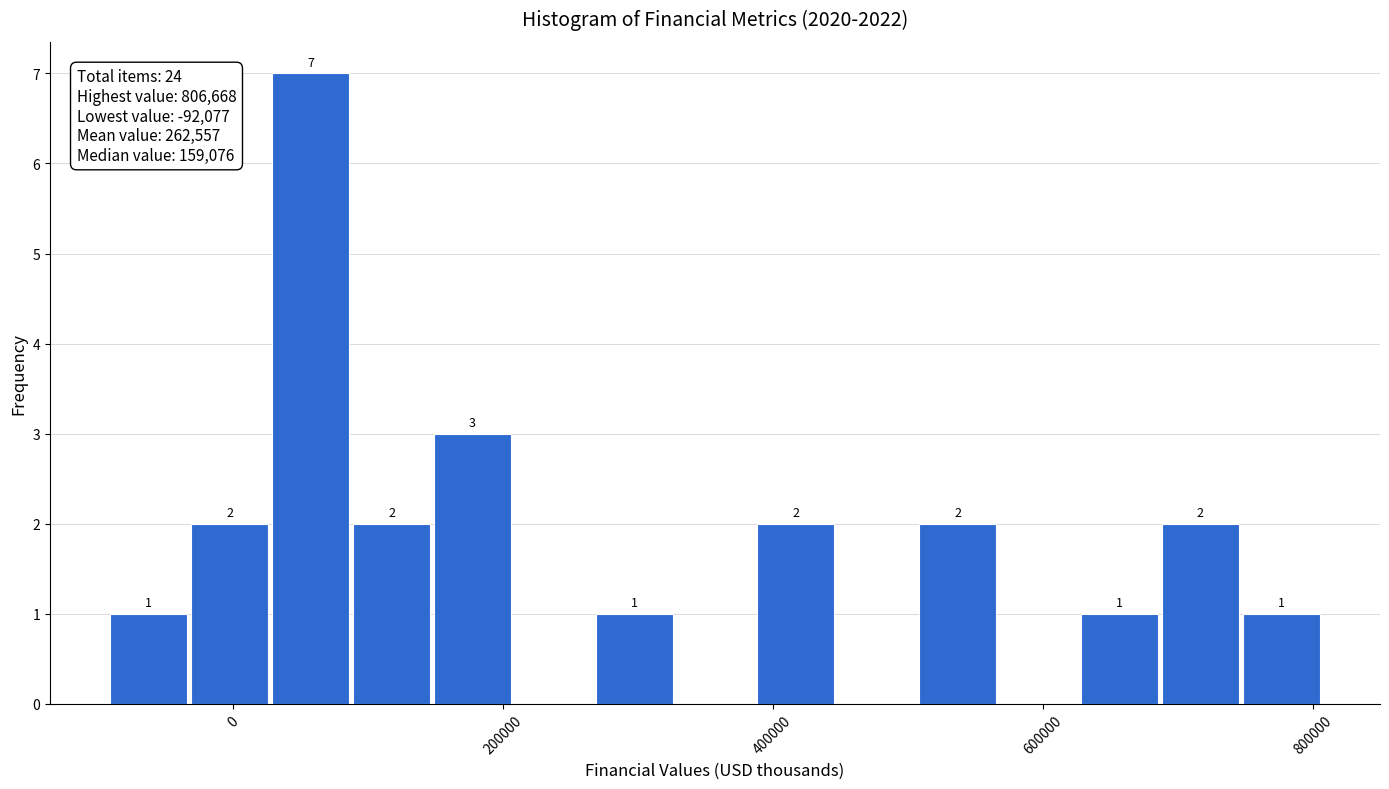

Read against the x-axis, roughly where is the centre of the tallest bar?

60000